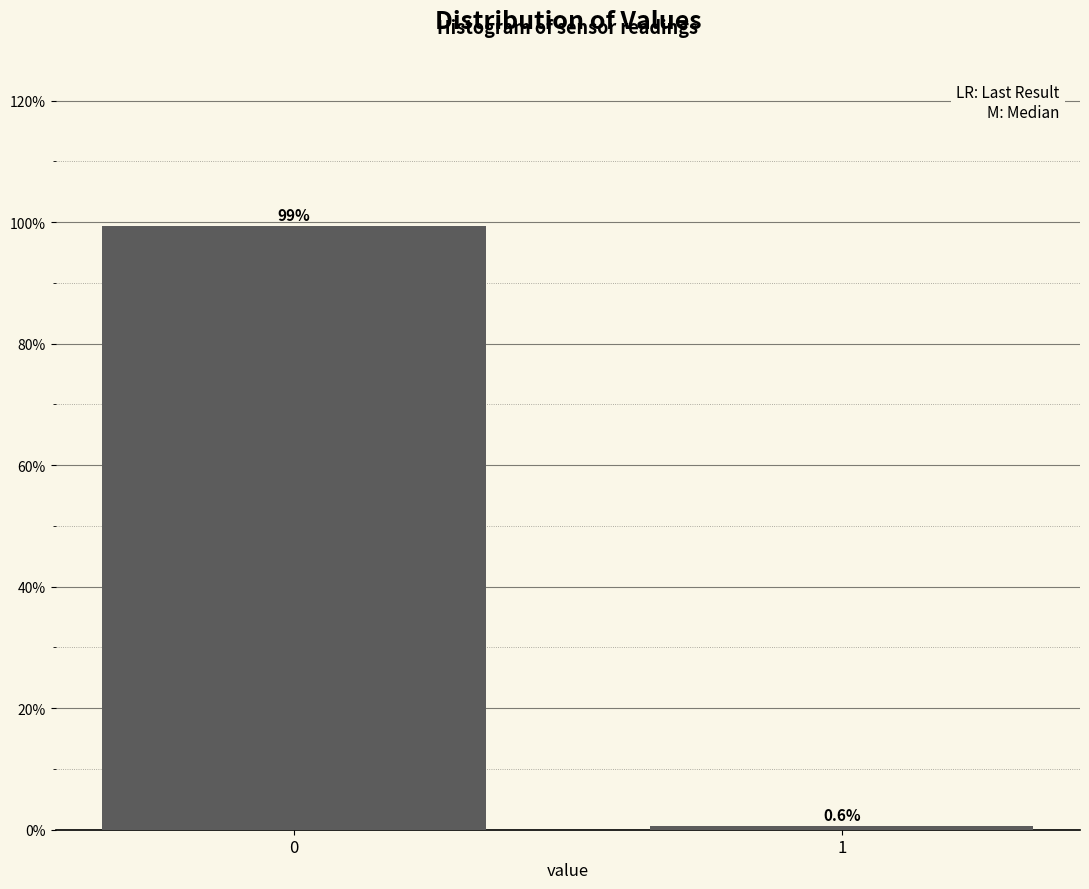

Reading left to right, list all the values displayed in this chart.

99.4	0.6